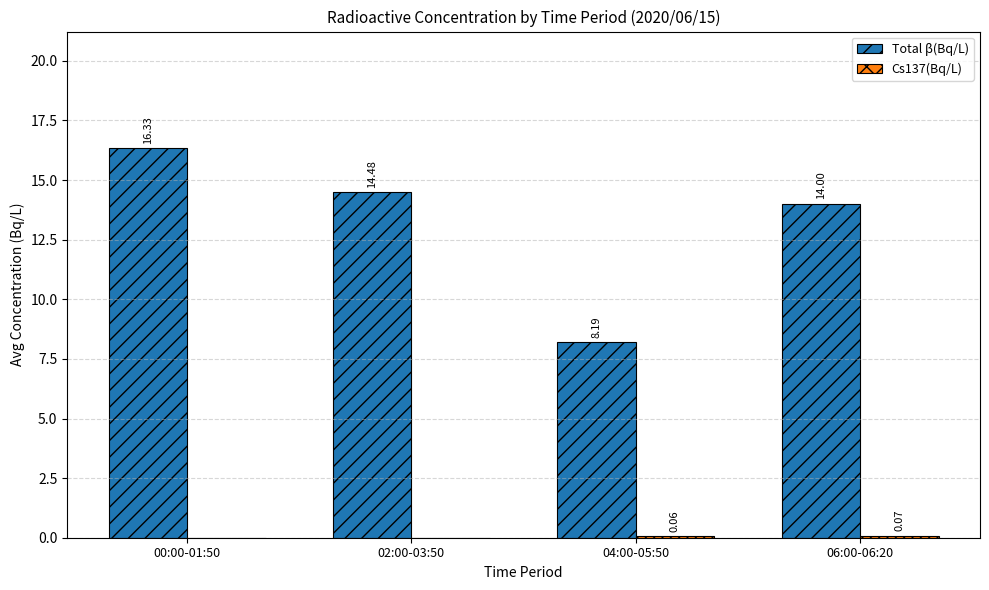

What is the sum of all Total β(Bq/L) values?

53.0